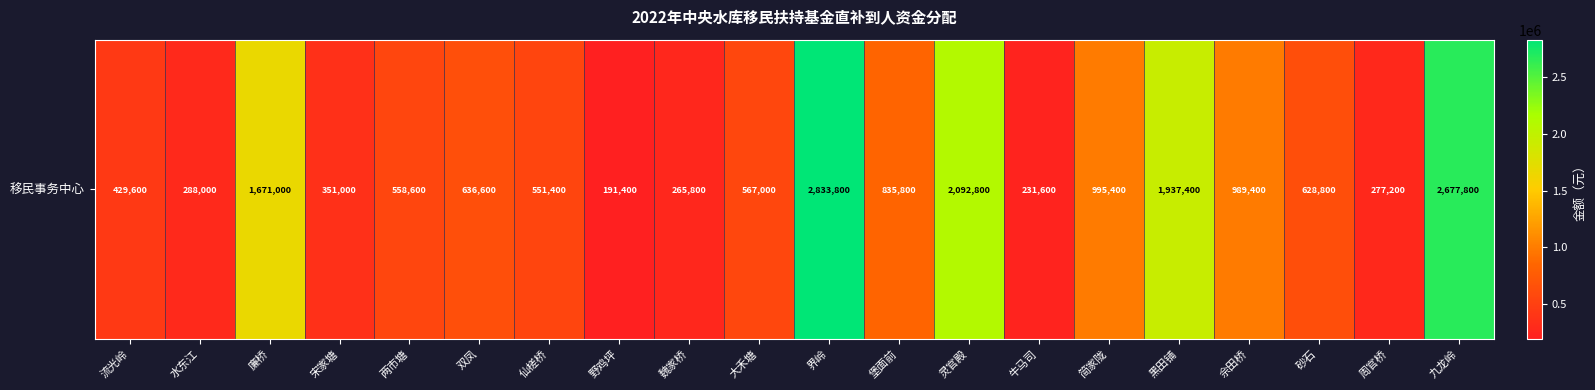

Rank the categories by value from lowest to highest.

野鸡坪, 牛马司, 魏家桥, 周官桥, 水东江, 宋家塘, 流光岭, 仙槎桥, 两市塘, 大禾塘, 砂石, 双凤, 堡面前, 佘田桥, 简家陇, 廉桥, 黑田铺, 灵官殿, 九龙岭, 界岭